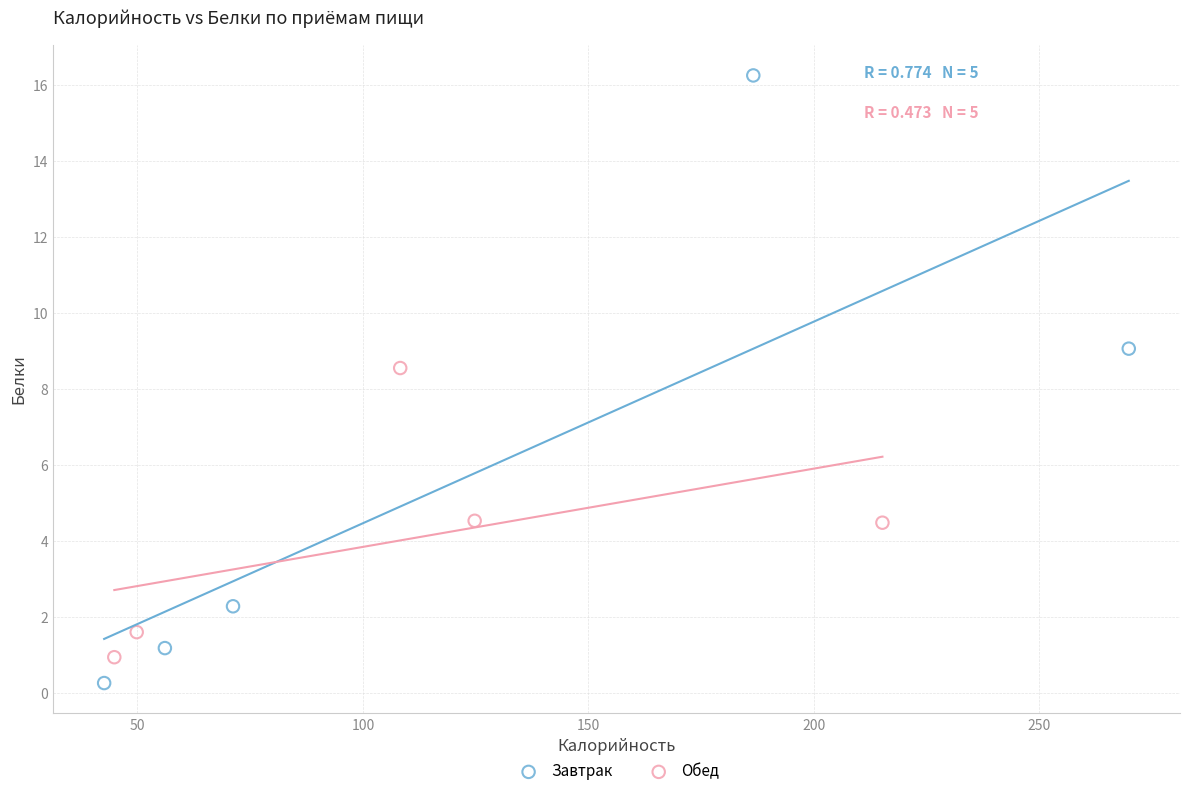

Which series reaches the maximum Y coordinate?

Завтрак